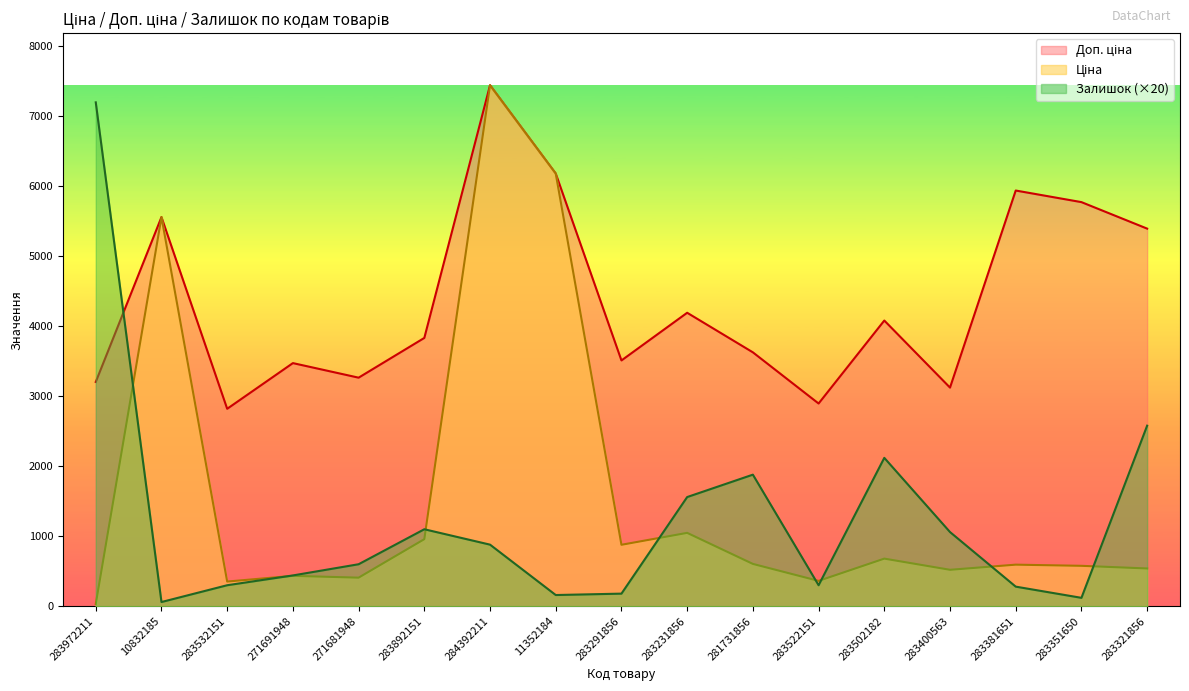

Is it true that Ціна equals 362.1 at 283522151?

True